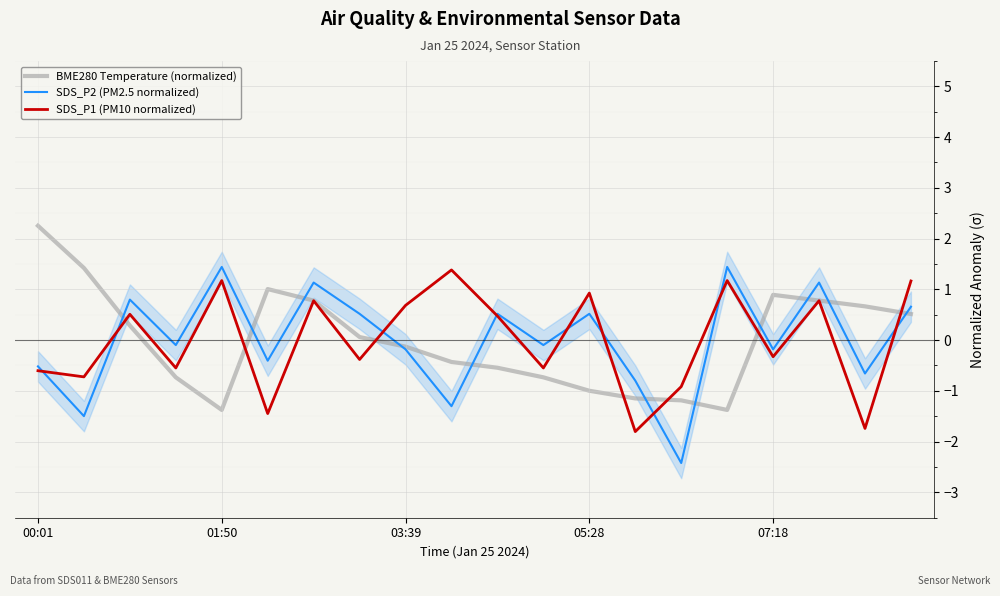

The SDS_P1 (PM10 normalized) series shows 0.7 at 03:39. True or false?

True